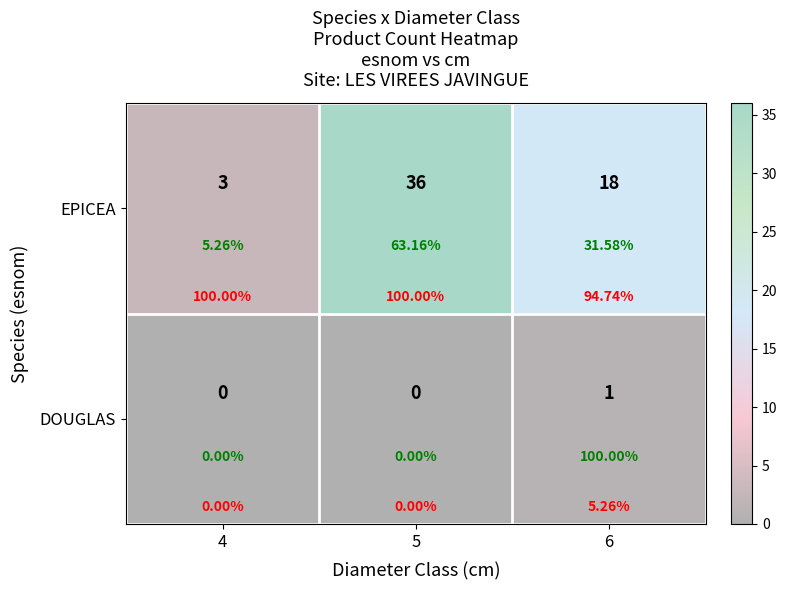

What is the sum of all EPICEA values?

57